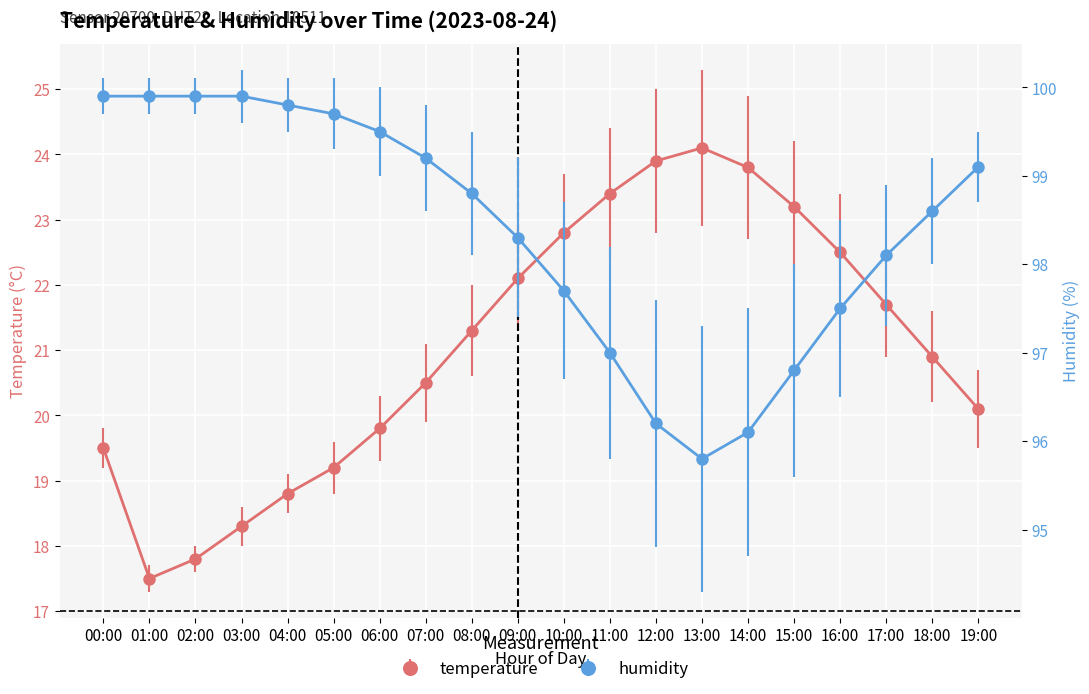

List the labels in order of humidity value, smallest first.

13:00, 14:00, 12:00, 15:00, 11:00, 16:00, 10:00, 17:00, 09:00, 18:00, 08:00, 19:00, 07:00, 06:00, 05:00, 04:00, 00:00, 01:00, 02:00, 03:00